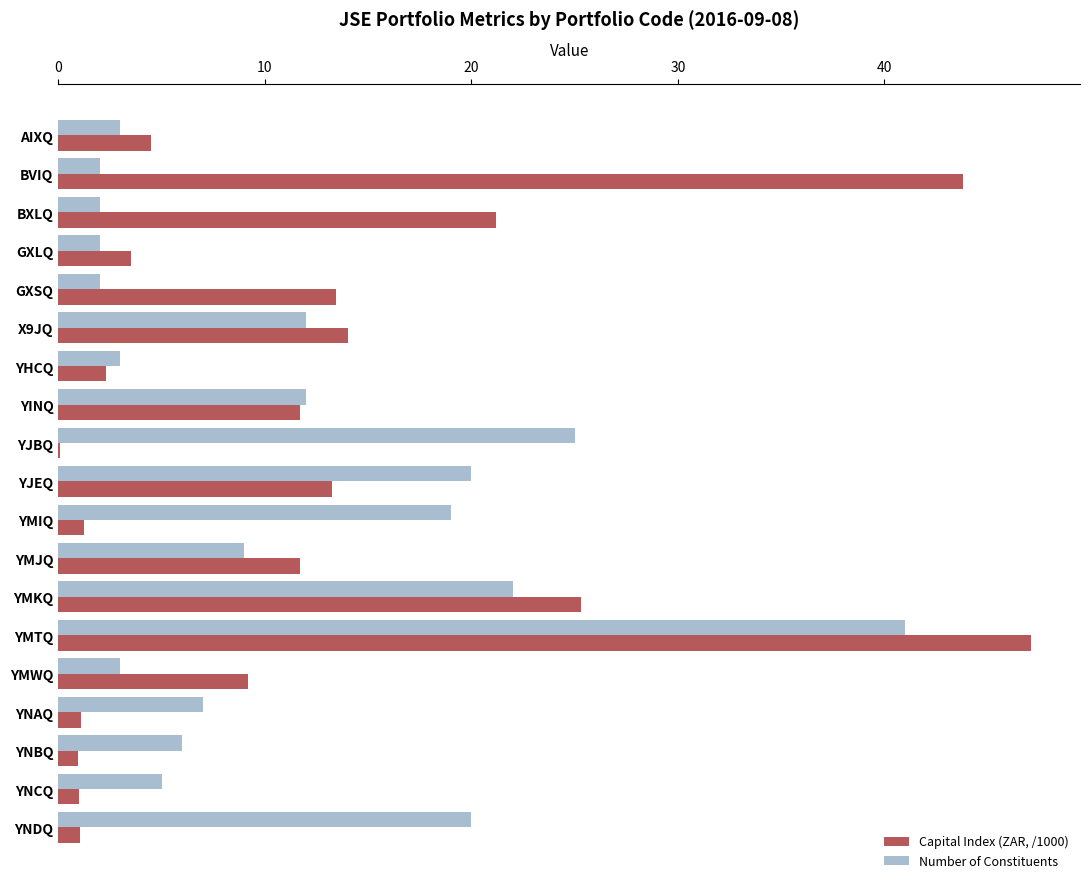

Which category has the highest value in the Capital Index (ZAR, /1000) series?

YMTQ